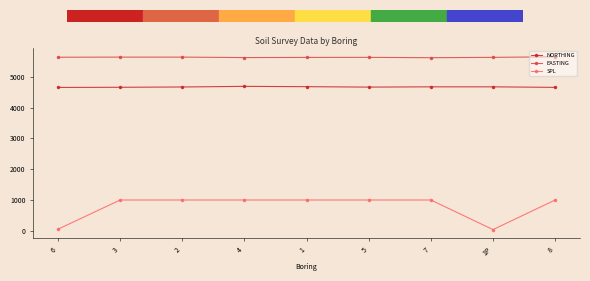

Between 5 and 1P, which series saw the biggest shift?

SPL